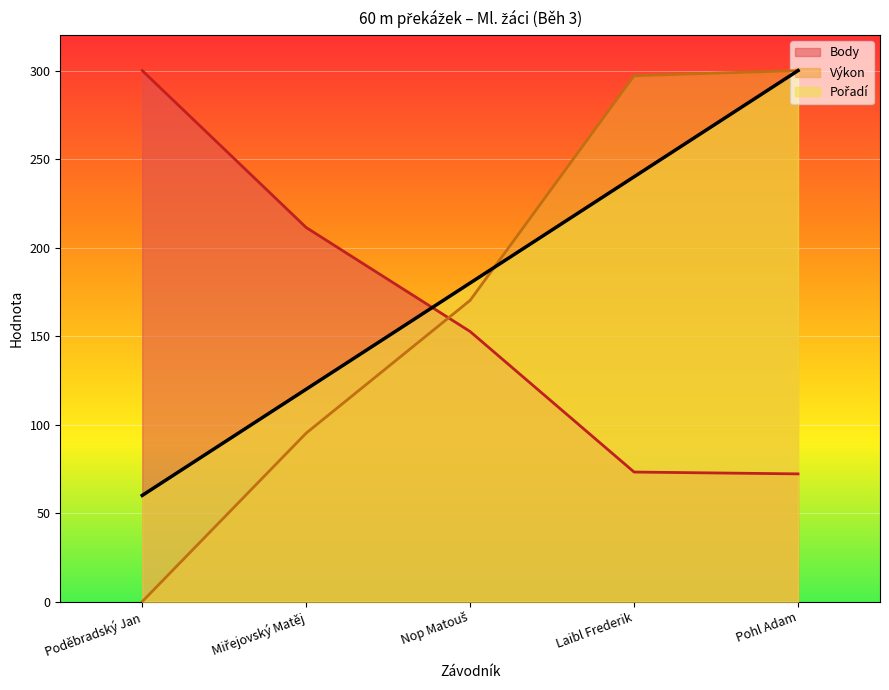

What is the sum of the Body values at Laibl Frederik and Miřejovský Matěj?

284.5